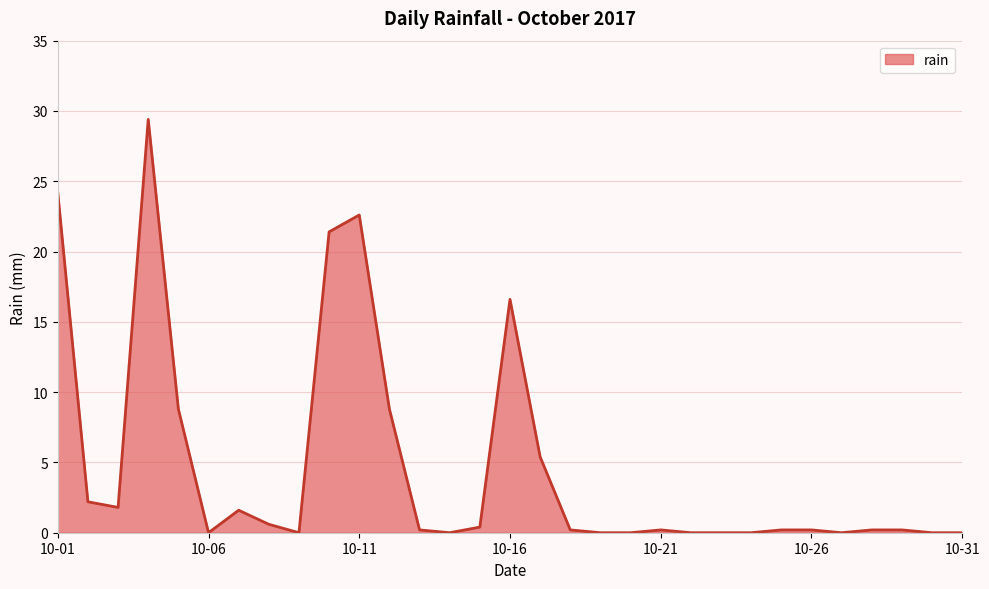

What is the difference between the maximum and minimum values?

29.4